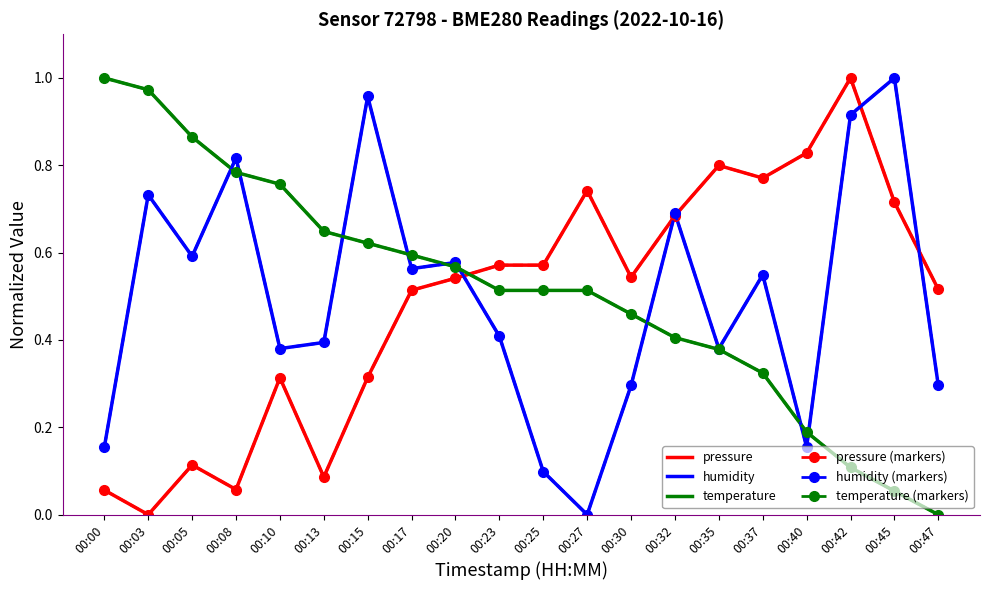

Is the value of pressure (markers) at 00:03 greater than the value of temperature at 00:47?

No